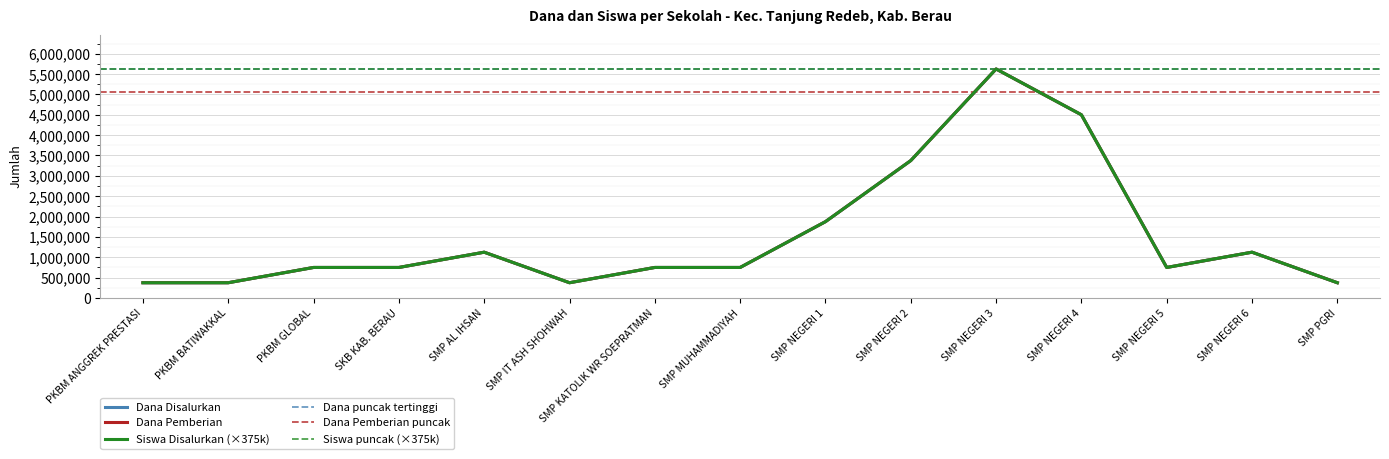

What is the value of the Siswa Pemberian point at the 8th from the left?

750000